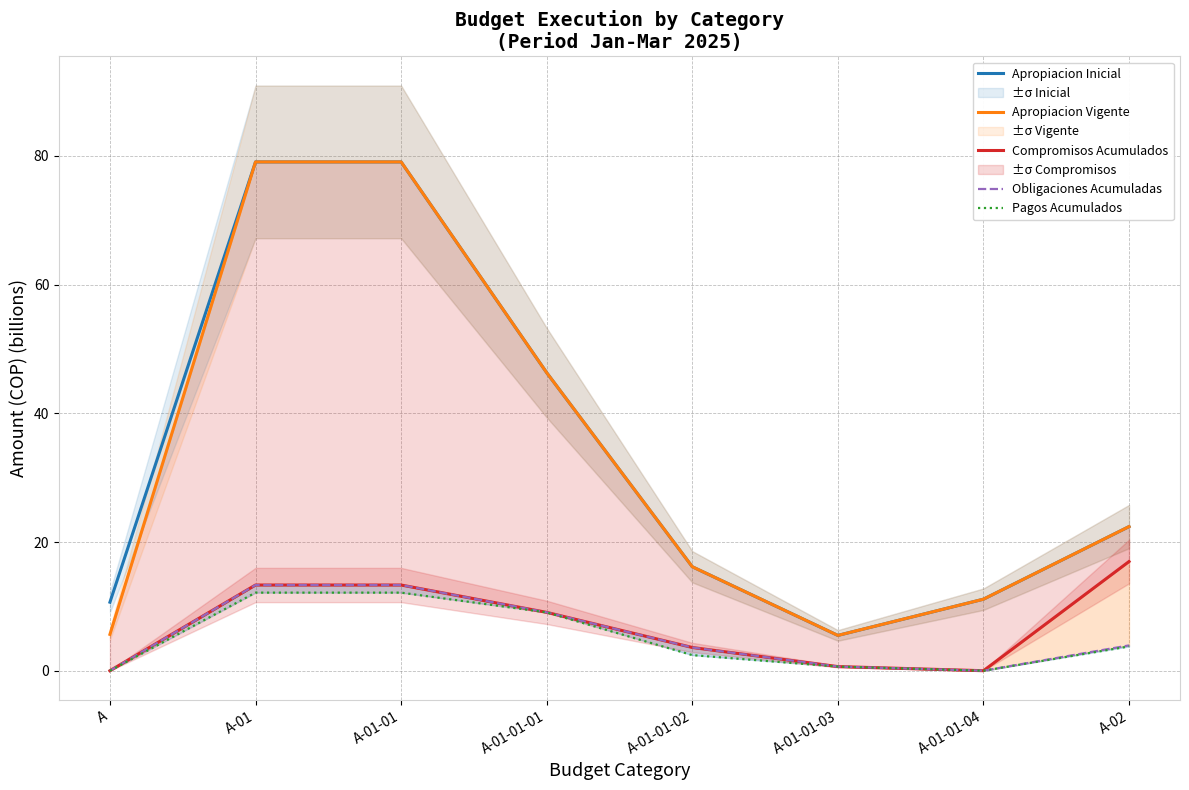

True or false: Apropiacion Inicial has more than 1 points higher than both neighbors.

False